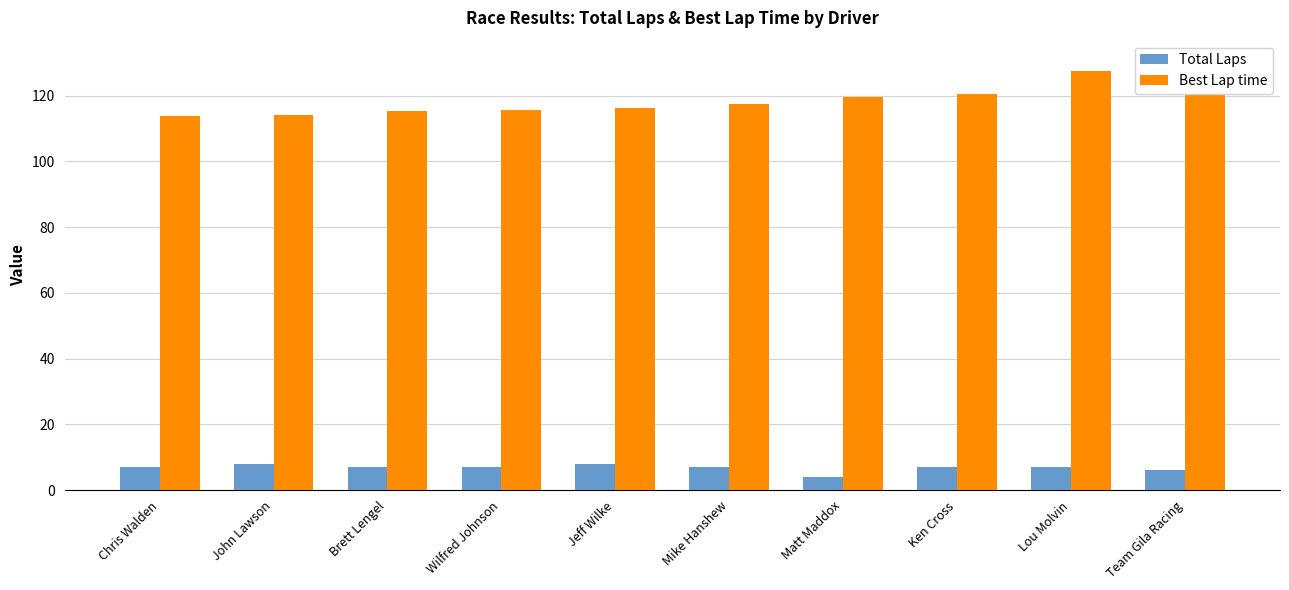

List the labels in order of Best Lap time value, largest first.

Team Gila Racing, Lou Molvin, Ken Cross, Matt Maddox, Mike Hanshew, Jeff Wilke, Wilfred Johnson, Brett Lengel, John Lawson, Chris Walden